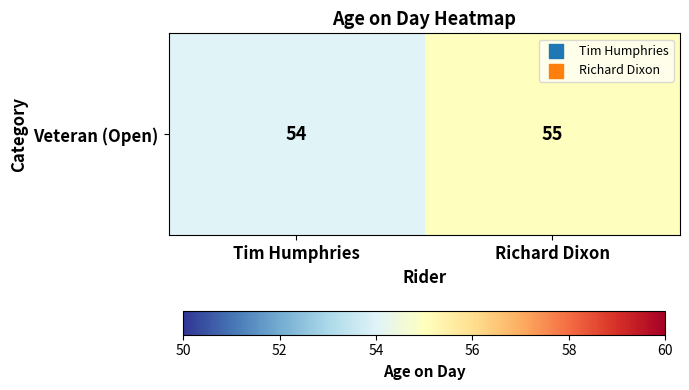

What is the sum of all values?

109